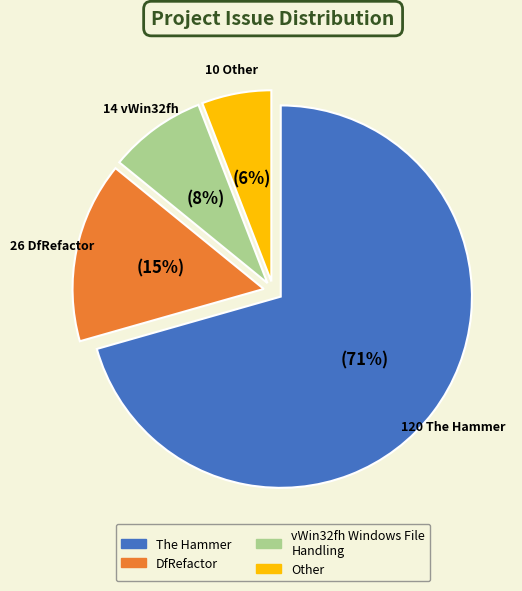

Does The Hammer represent more than half of the total?

Yes